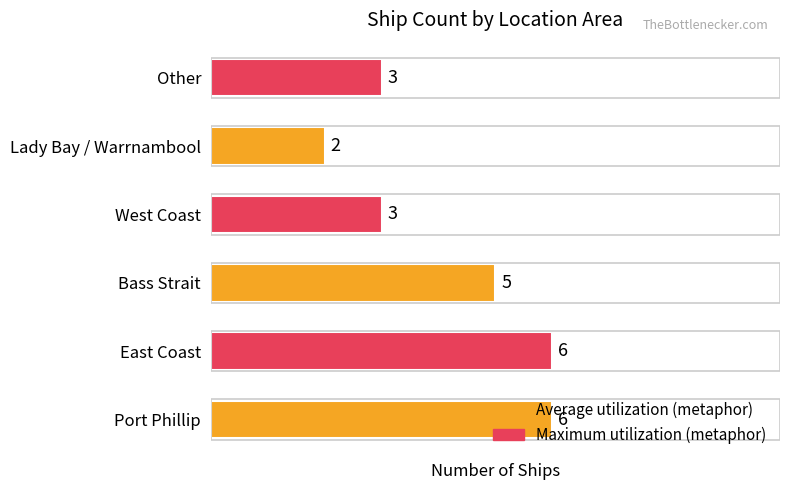

Does the chart contain stacked bars?

No